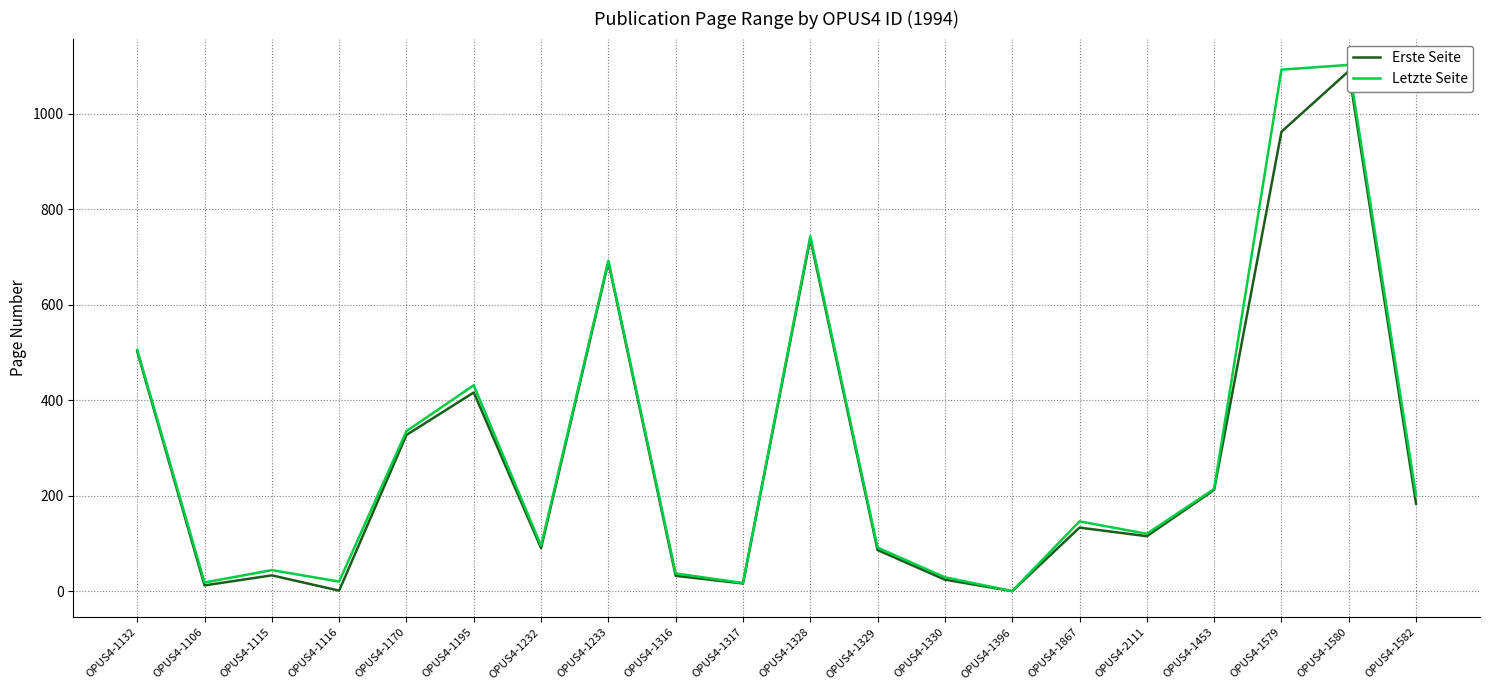

The Letzte Seite series shows 10 at OPUS4-1116. True or false?

False